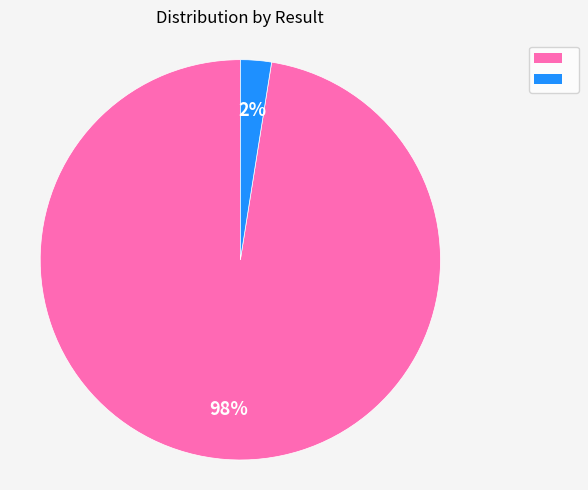

Does any single category account for the majority?

Yes